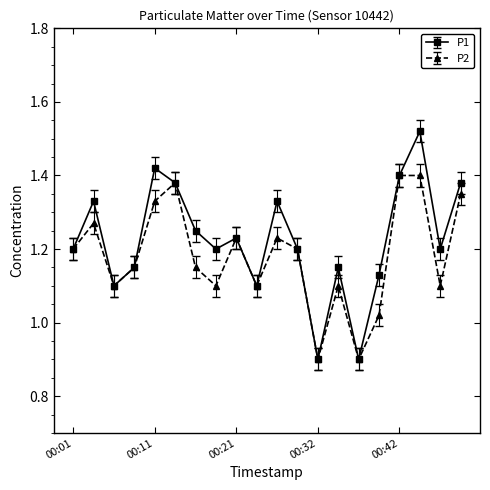

How many P1 values are between 1 and 2?

18